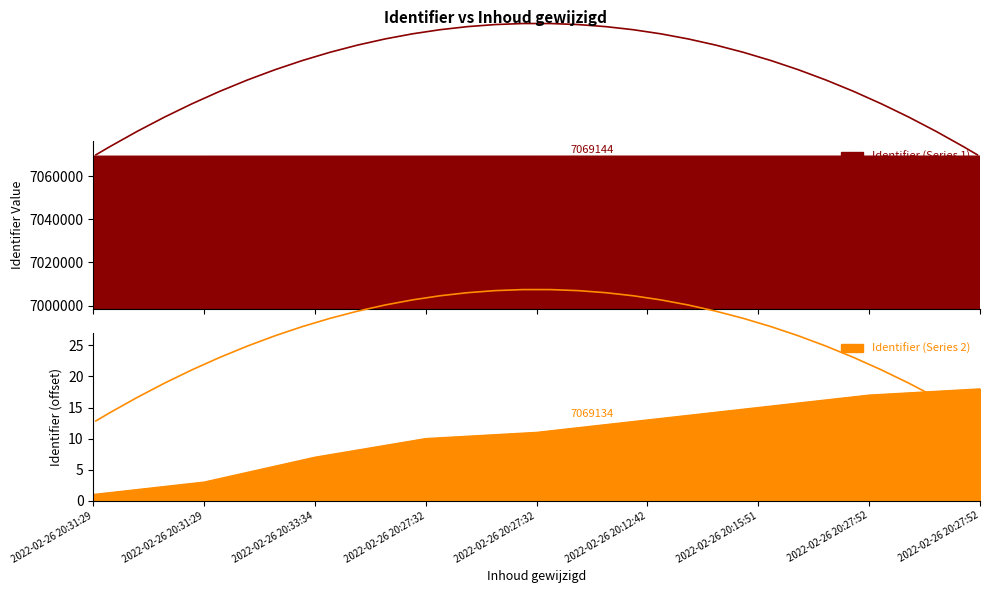

Reading right to left, transcribe all the data shown in this chart.

7069151	7069150	7069148	7069146	7069144	7069143	7069140	7069136	7069134